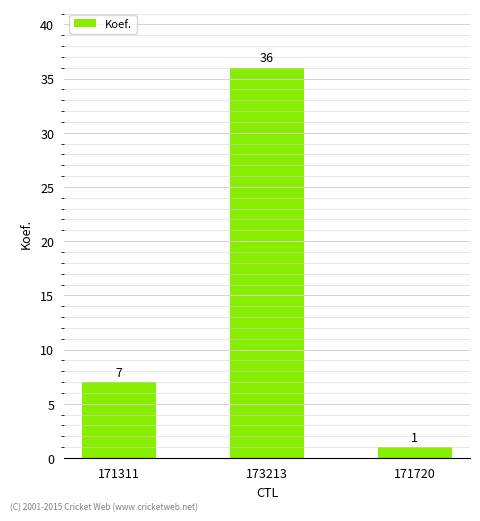

At which category does the chart reach its peak across all series?

173213